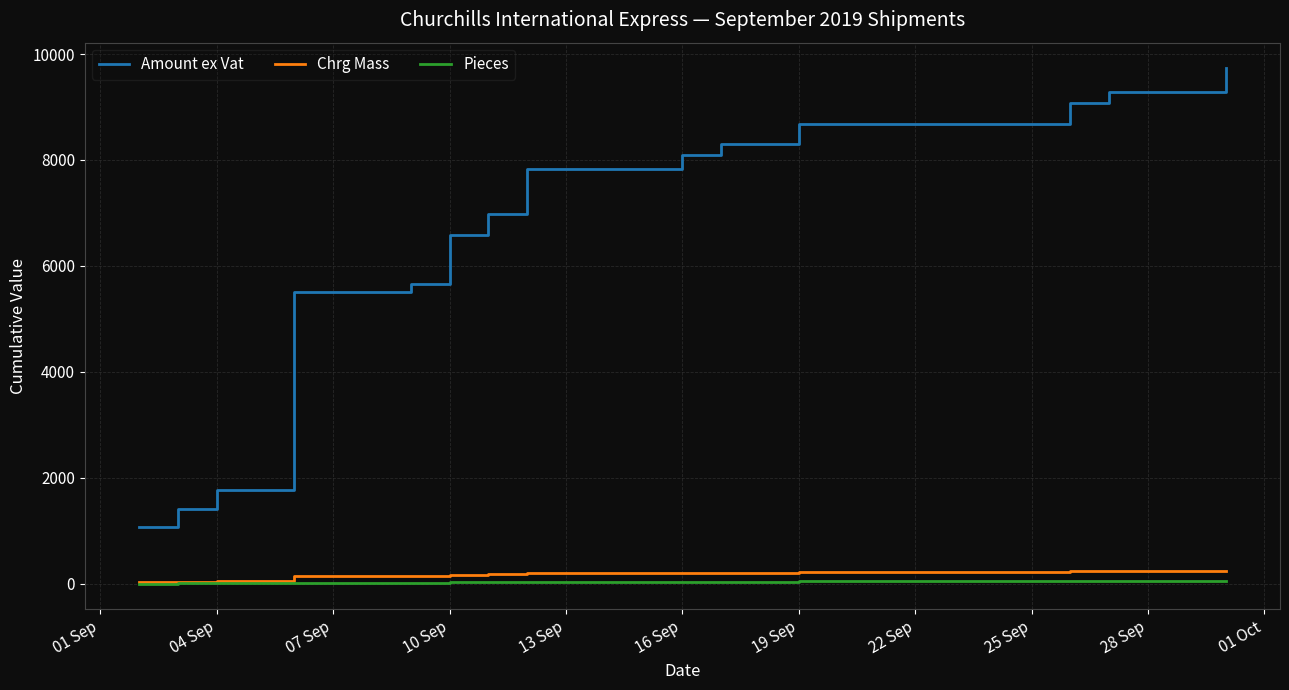

Which series has the largest range (max minus min)?

Amount ex Vat